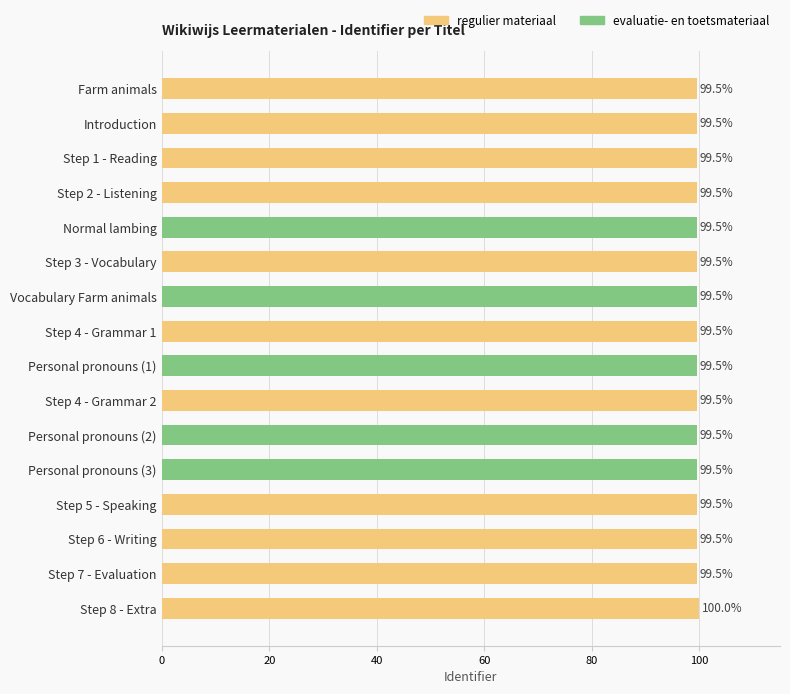

What is the label of the 2nd bar from the bottom?

Step 7 - Evaluation